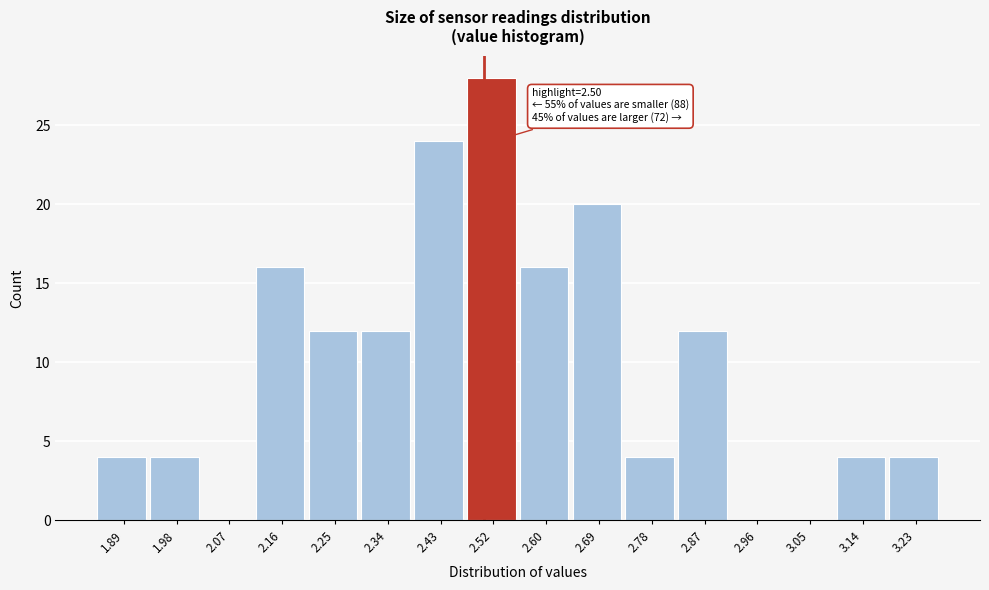

Over which range of the x-axis is the bar tallest?

2.47 to 2.56